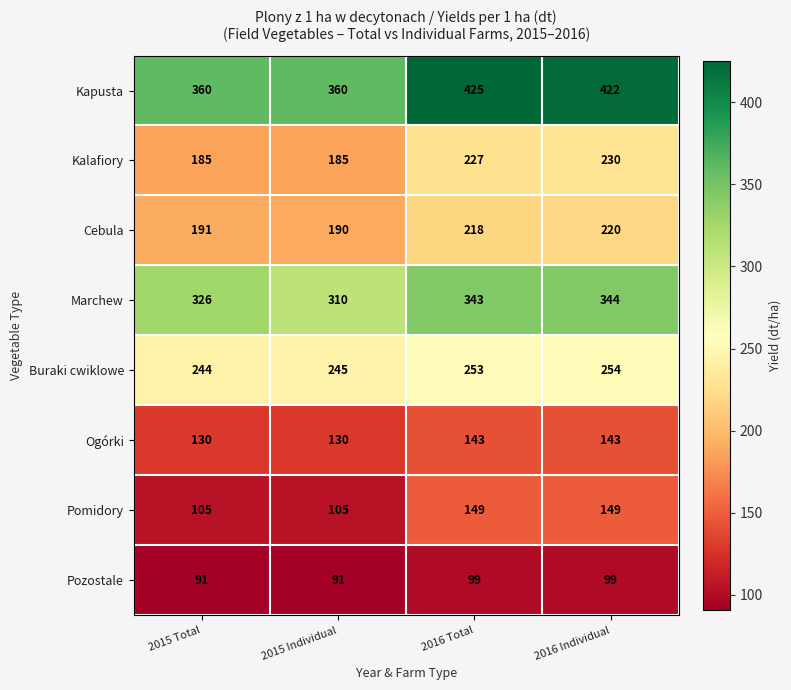

What is the sum of the Pomidory values at 2015 Total and 2016 Total?

254